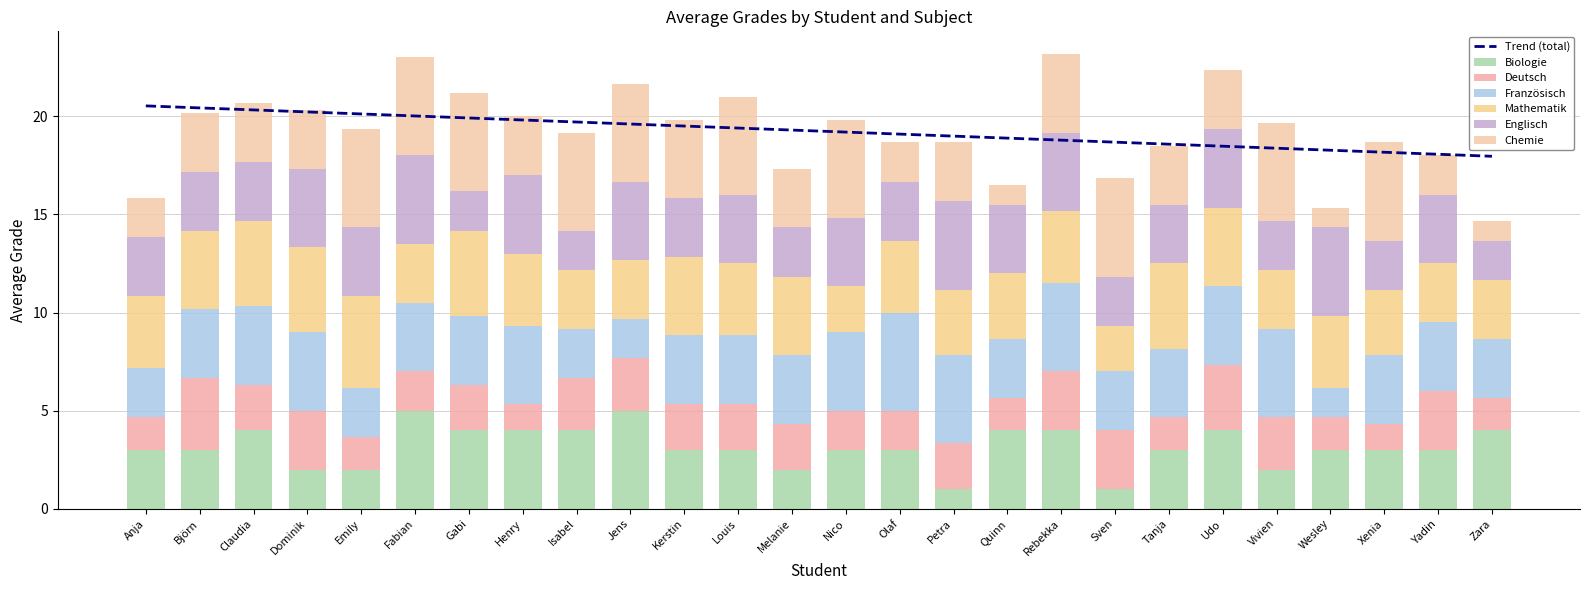

Reading left to right, list all the values displayed in this chart.

Biologie: Anja=3.0	Björn=3.0	Claudia=4.0	Dominik=2.0	Emily=2.0	Fabian=5.0	Gabi=4.0	Henry=4.0	Isabel=4.0	Jens=5.0	Kerstin=3.0	Louis=3.0	Melanie=2.0	Nico=3.0	Olaf=3.0	Petra=1.0	Quinn=4.0	Rebekka=4.0	Sven=1.0	Tanja=3.0	Udo=4.0	Vivien=2.0	Wesley=3.0	Xenia=3.0	Yadin=3.0	Zara=4.0
Deutsch: Anja=1.7	Björn=3.7	Claudia=2.3	Dominik=3.0	Emily=1.7	Fabian=2.0	Gabi=2.3	Henry=1.3	Isabel=2.7	Jens=2.7	Kerstin=2.3	Louis=2.3	Melanie=2.3	Nico=2.0	Olaf=2.0	Petra=2.3	Quinn=1.7	Rebekka=3.0	Sven=3.0	Tanja=1.7	Udo=3.3	Vivien=2.7	Wesley=1.7	Xenia=1.3	Yadin=3.0	Zara=1.7
Französisch: Anja=2.5	Björn=3.5	Claudia=4.0	Dominik=4.0	Emily=2.5	Fabian=3.5	Gabi=3.5	Henry=4.0	Isabel=2.5	Jens=2.0	Kerstin=3.5	Louis=3.5	Melanie=3.5	Nico=4.0	Olaf=5.0	Petra=4.5	Quinn=3.0	Rebekka=4.5	Sven=3.0	Tanja=3.5	Udo=4.0	Vivien=4.5	Wesley=1.5	Xenia=3.5	Yadin=3.5	Zara=3.0
Mathematik: Anja=3.7	Björn=4.0	Claudia=4.3	Dominik=4.3	Emily=4.7	Fabian=3.0	Gabi=4.3	Henry=3.7	Isabel=3.0	Jens=3.0	Kerstin=4.0	Louis=3.7	Melanie=4.0	Nico=2.3	Olaf=3.7	Petra=3.3	Quinn=3.3	Rebekka=3.7	Sven=2.3	Tanja=4.3	Udo=4.0	Vivien=3.0	Wesley=3.7	Xenia=3.3	Yadin=3.0	Zara=3.0
Englisch: Anja=3.0	Björn=3.0	Claudia=3.0	Dominik=4.0	Emily=3.5	Fabian=4.5	Gabi=2.0	Henry=4.0	Isabel=2.0	Jens=4.0	Kerstin=3.0	Louis=3.5	Melanie=2.5	Nico=3.5	Olaf=3.0	Petra=4.5	Quinn=3.5	Rebekka=4.0	Sven=2.5	Tanja=3.0	Udo=4.0	Vivien=2.5	Wesley=4.5	Xenia=2.5	Yadin=3.5	Zara=2.0
Chemie: Anja=2.0	Björn=3.0	Claudia=3.0	Dominik=3.0	Emily=5.0	Fabian=5.0	Gabi=5.0	Henry=3.0	Isabel=5.0	Jens=5.0	Kerstin=4.0	Louis=5.0	Melanie=3.0	Nico=5.0	Olaf=2.0	Petra=3.0	Quinn=1.0	Rebekka=4.0	Sven=5.0	Tanja=3.0	Udo=3.0	Vivien=5.0	Wesley=1.0	Xenia=5.0	Yadin=2.0	Zara=1.0